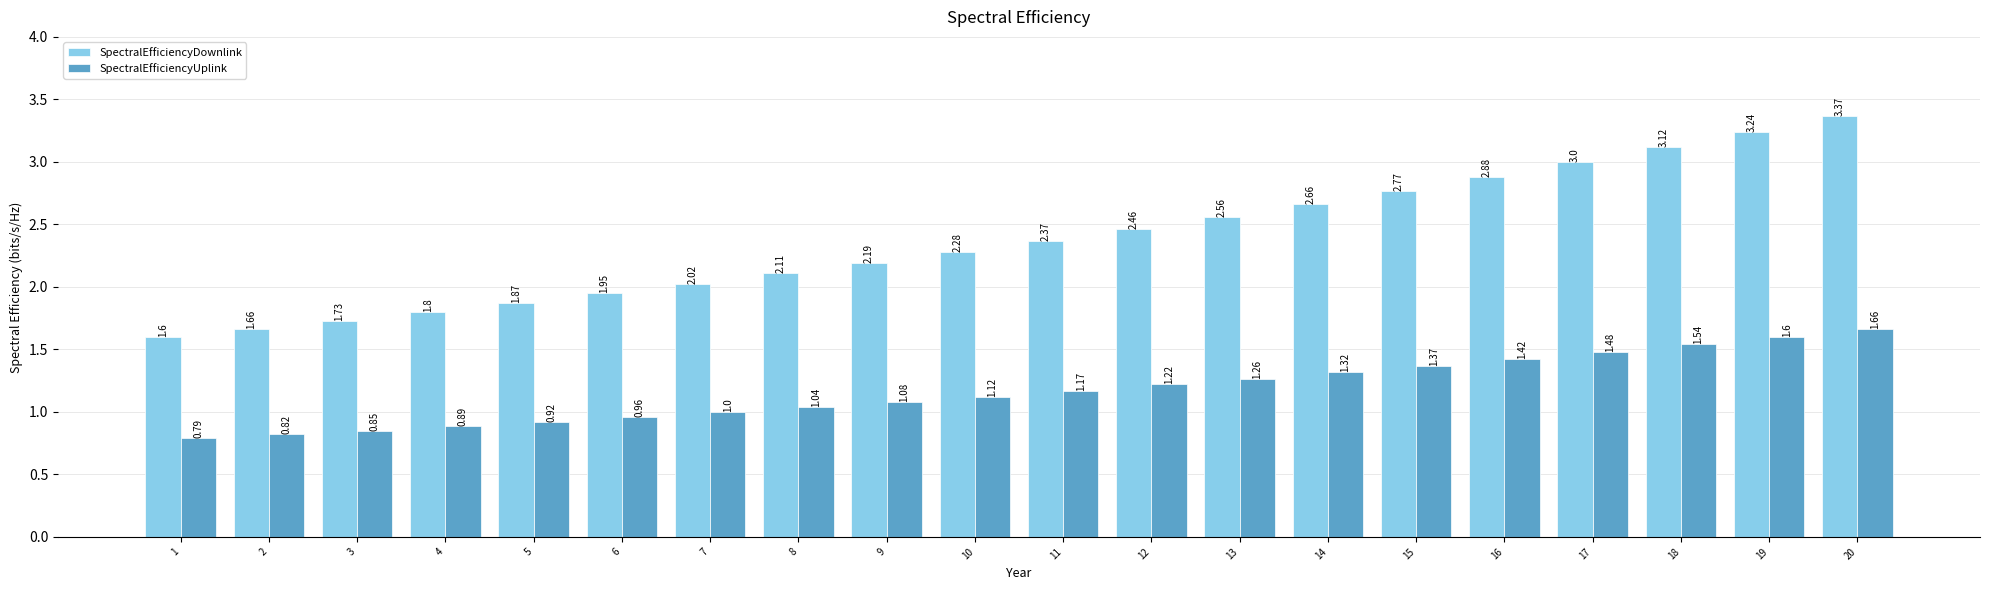

How many groups of bars are there?

20